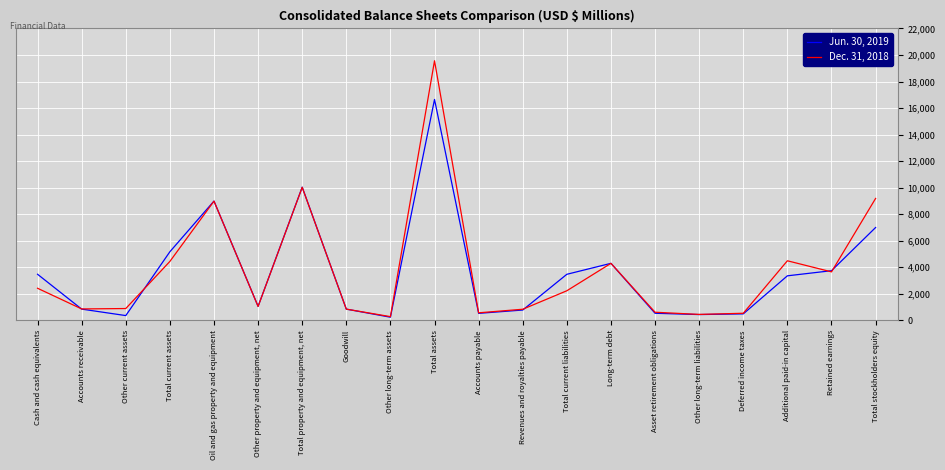

Rank the series at Other property and equipment, net from highest to lowest value.

Jun. 30, 2019, Dec. 31, 2018